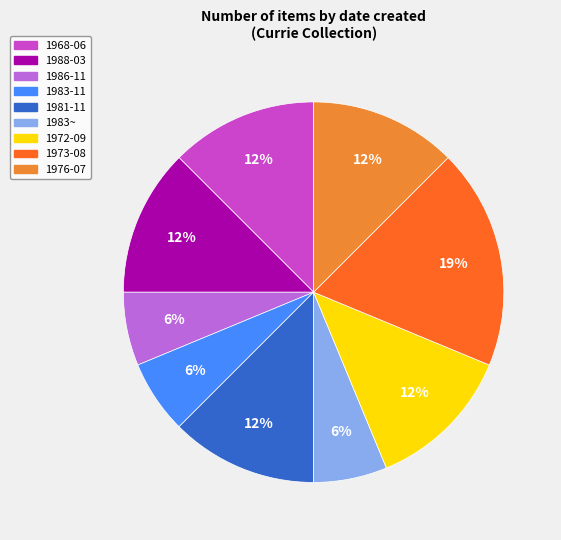

Is there any slice that represents more than half of the pie?

No